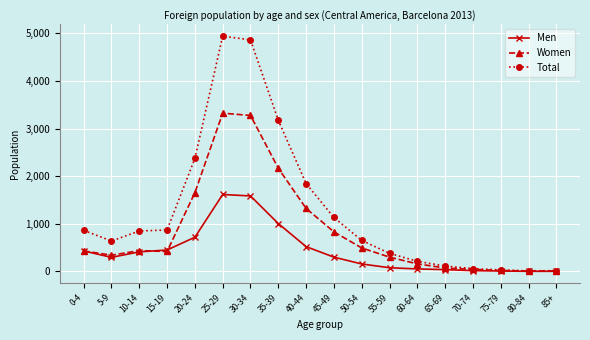

Which series has the largest total across all categories?

Total